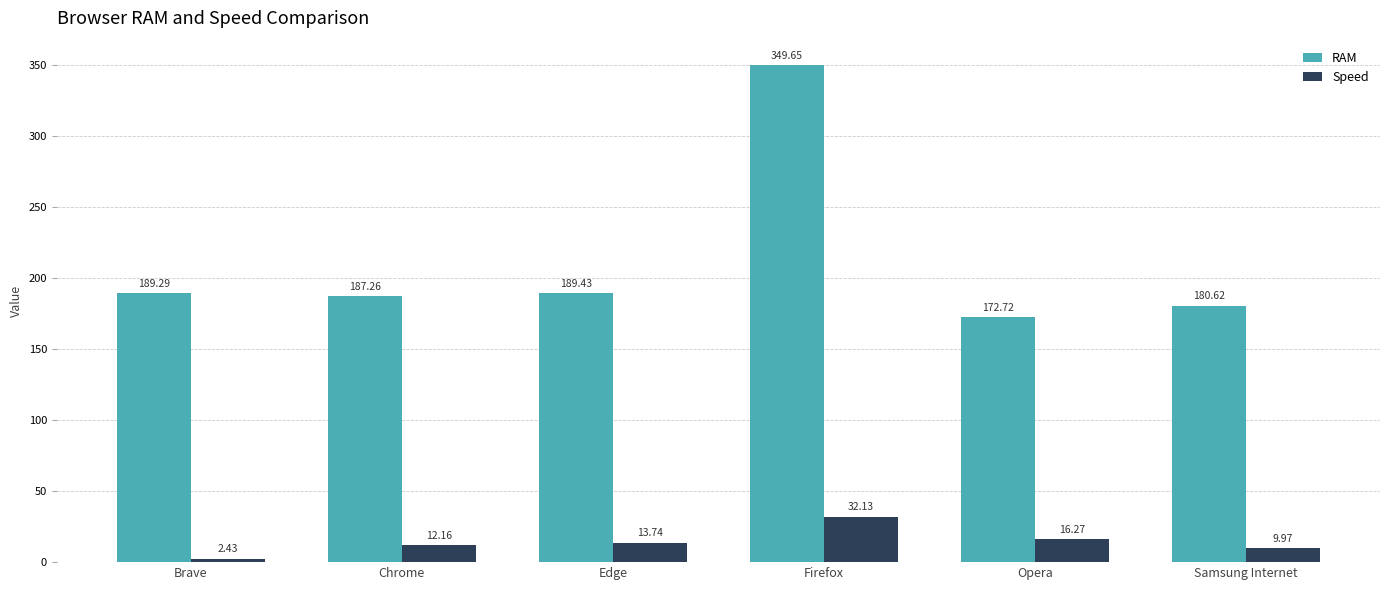

List the labels in order of RAM value, smallest first.

Opera, Samsung Internet, Chrome, Brave, Edge, Firefox